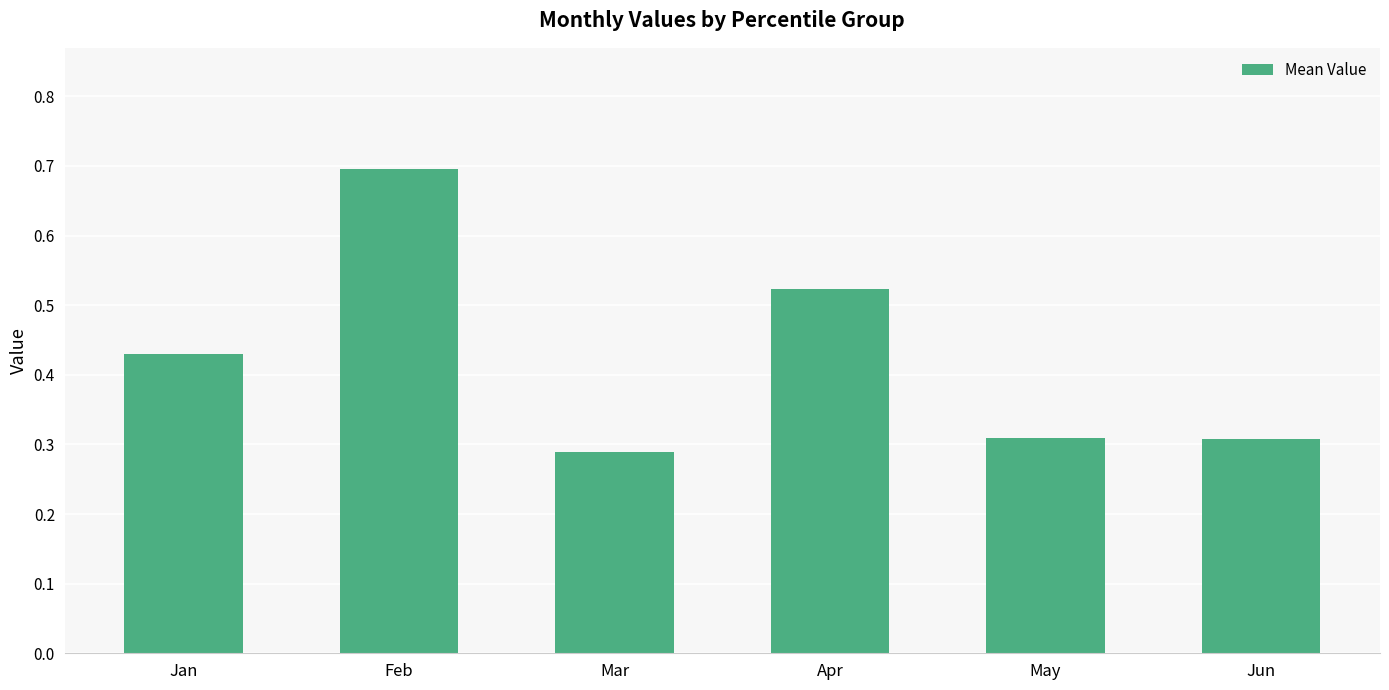

Count the values in the range 0 to 1.

6